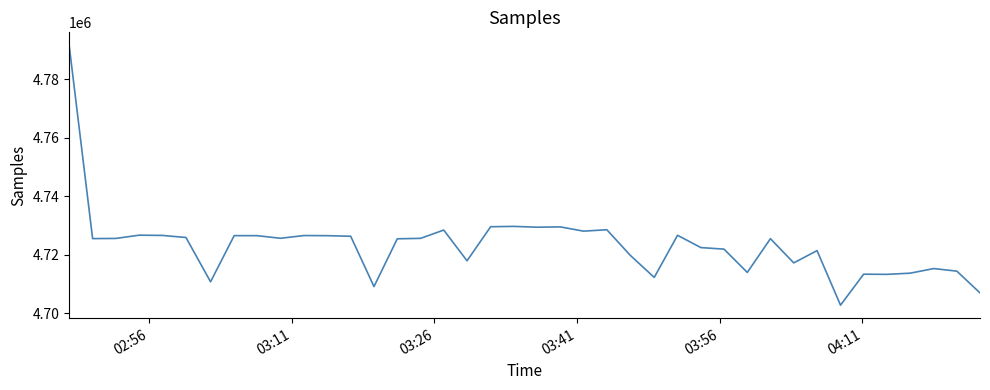

What is the greatest value displayed?

4791608